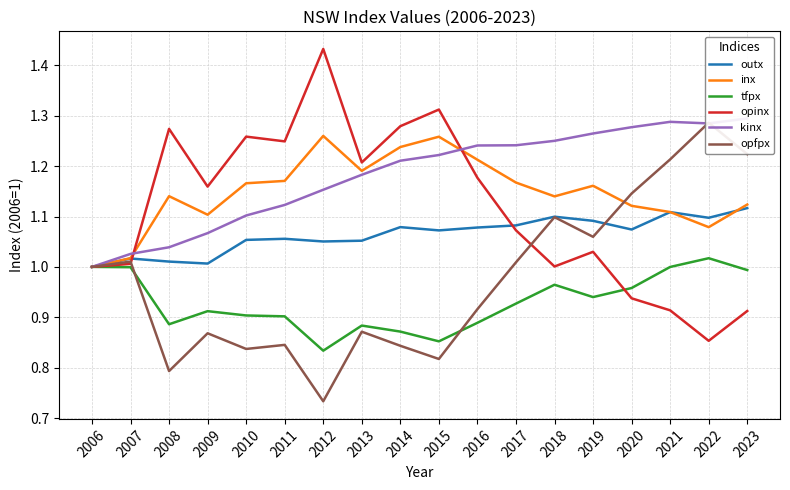

List the labels in order of kinx value, largest first.

2023, 2021, 2022, 2020, 2019, 2018, 2017, 2016, 2015, 2014, 2013, 2012, 2011, 2010, 2009, 2008, 2007, 2006